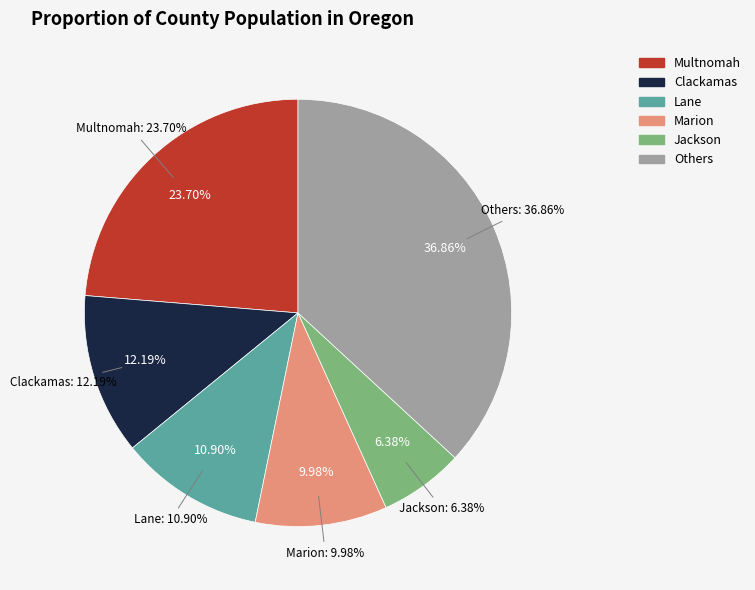

To the nearest percent, what portion does Lane represent?

11%